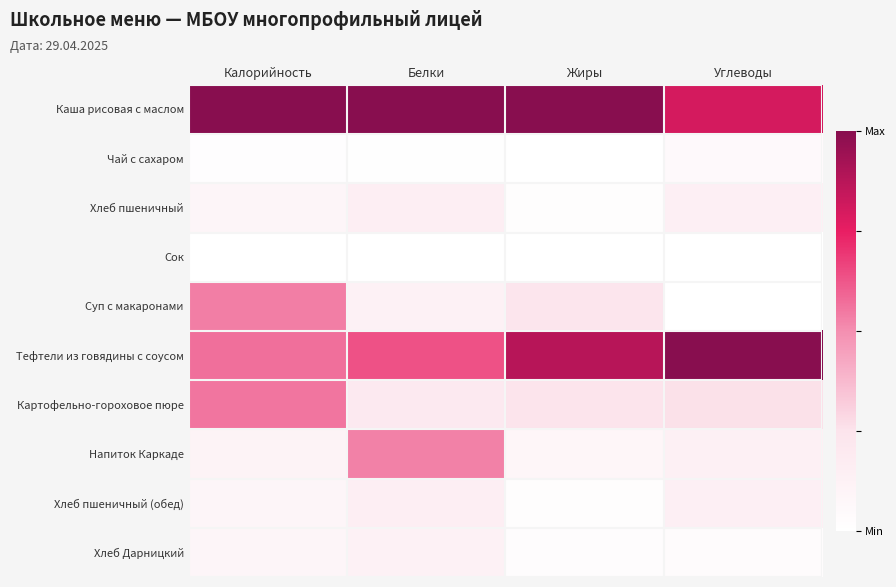

Reading left to right, extract all data points from this chart.

Каша рисовая с маслом: Калорийность=1.0	Белки=1.0	Жиры=1.0	Углеводы=0.8
Чай с сахаром: Калорийность=0.0	Белки=0.0	Жиры=0.0	Углеводы=0.0
Хлеб пшеничный: Калорийность=0.1	Белки=0.2	Жиры=0.0	Углеводы=0.1
Сок: Калорийность=0.0	Белки=0.0	Жиры=0.0	Углеводы=0.0
Суп с макаронами: Калорийность=0.5	Белки=0.1	Жиры=0.2	Углеводы=0.0
Тефтели из говядины с соусом: Калорийность=0.6	Белки=0.6	Жиры=0.9	Углеводы=1.0
Картофельно-гороховое пюре: Калорийность=0.6	Белки=0.2	Жиры=0.2	Углеводы=0.3
Напиток Каркаде: Калорийность=0.1	Белки=0.5	Жиры=0.1	Углеводы=0.1
Хлеб пшеничный (обед): Калорийность=0.1	Белки=0.2	Жиры=0.0	Углеводы=0.1
Хлеб Дарницкий: Калорийность=0.1	Белки=0.1	Жиры=0.0	Углеводы=0.0